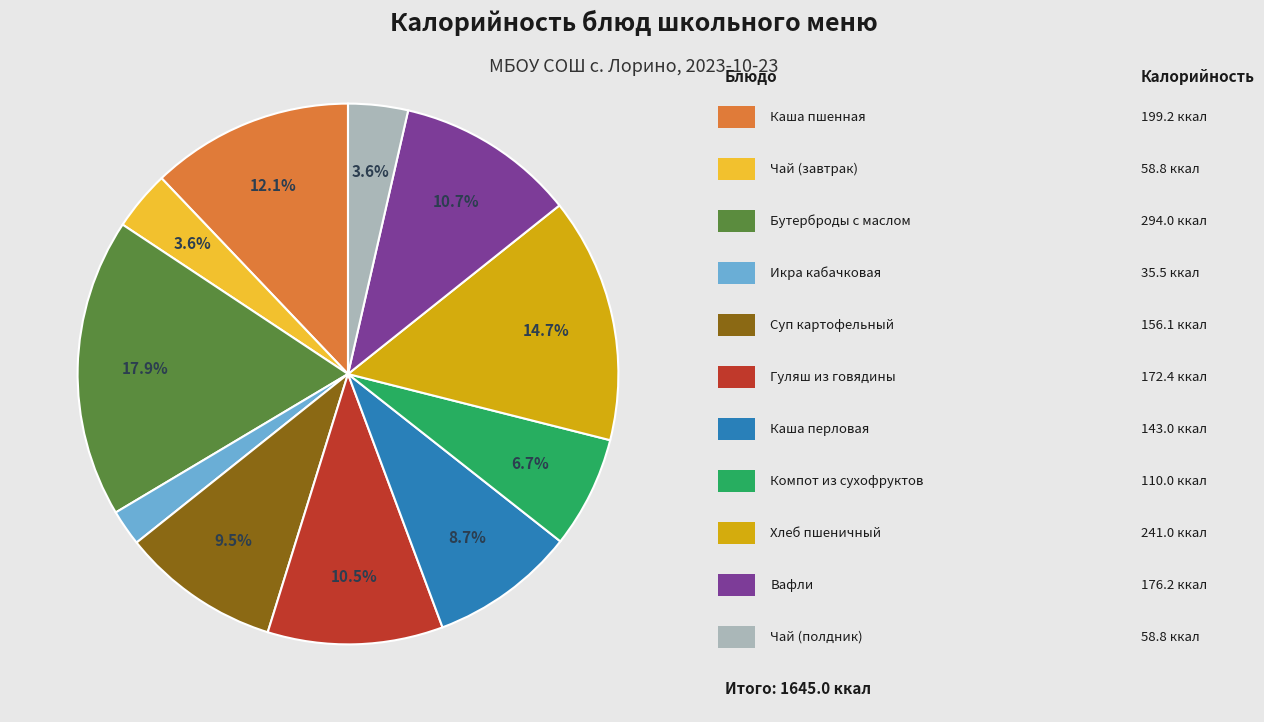

Is there any slice that represents more than half of the pie?

No